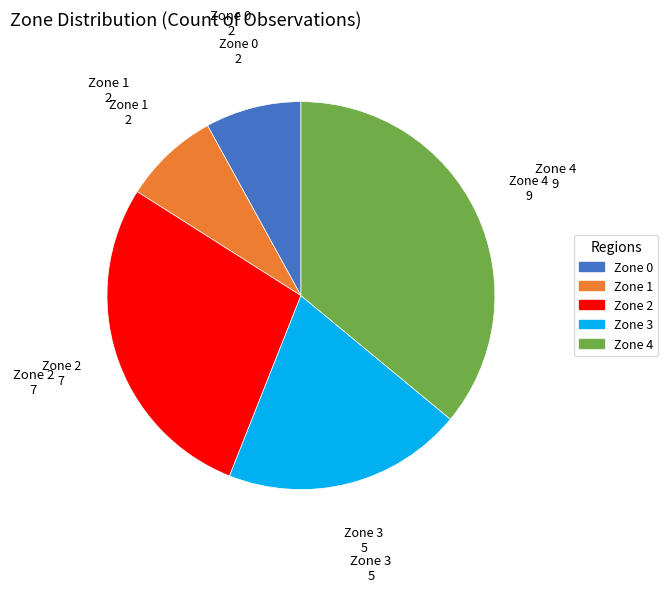

Is it true that Zone 1 is 1% of the pie?

False